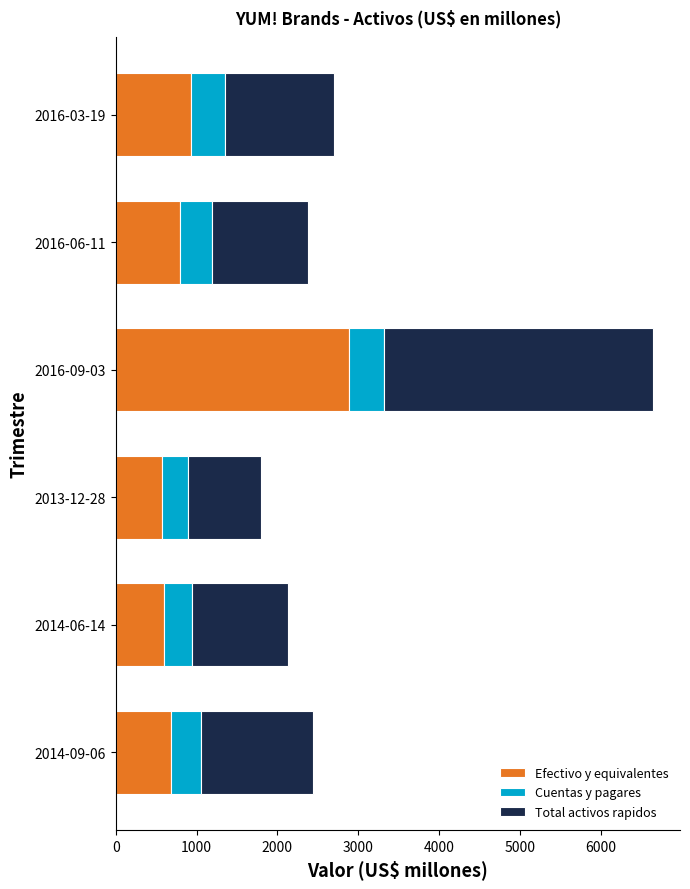

What is the sum of the Efectivo y equivalentes values at 2016-06-11 and 2014-06-14?

1392